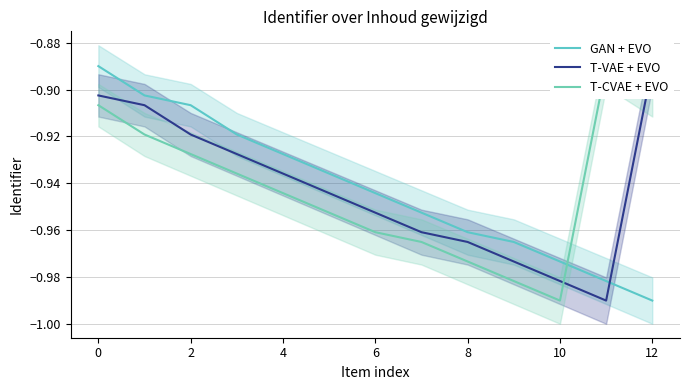

What are all the series names shown in the legend?

GAN + EVO, T-VAE + EVO, T-CVAE + EVO